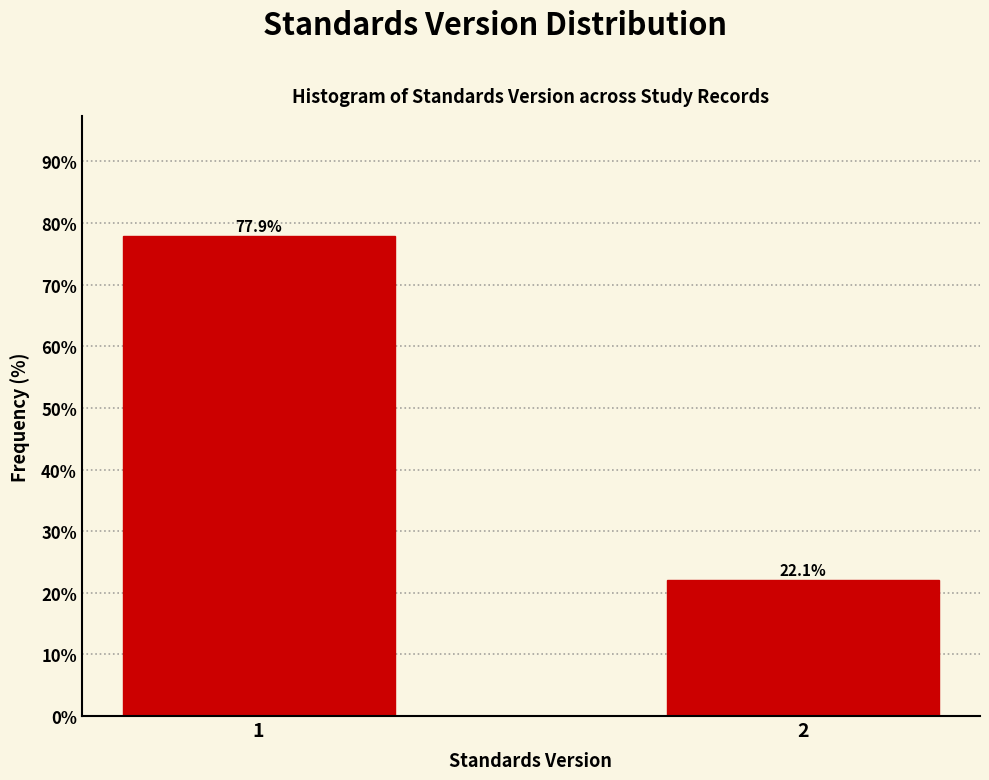

Reading left to right, extract all data points from this chart.

1=77.9	2=22.1